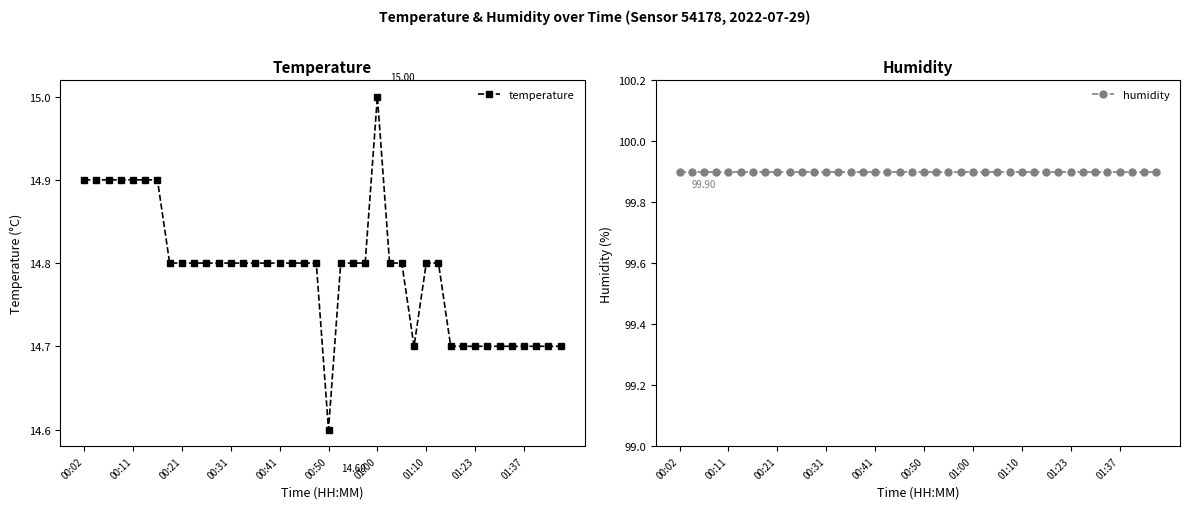

True or false: temperature has more than 0 points higher than both neighbors.

True